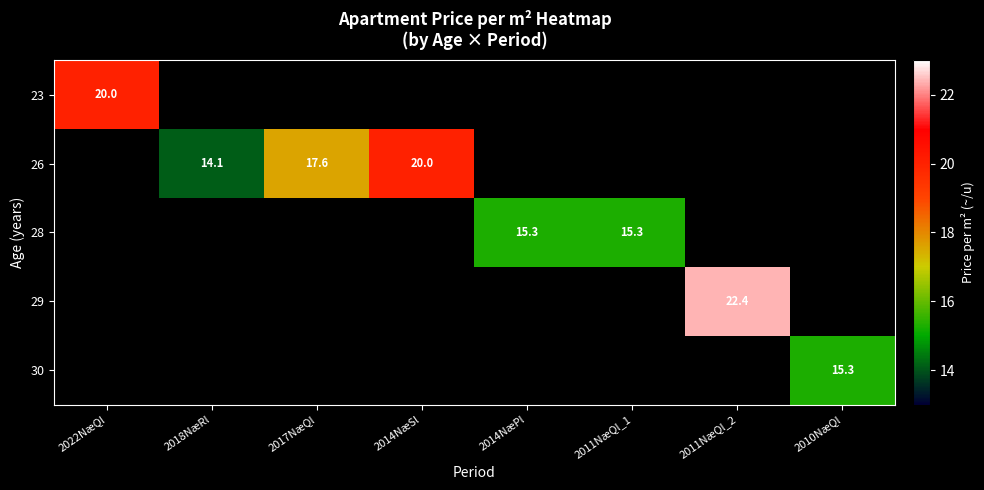

How many categories are shown in the chart?

8